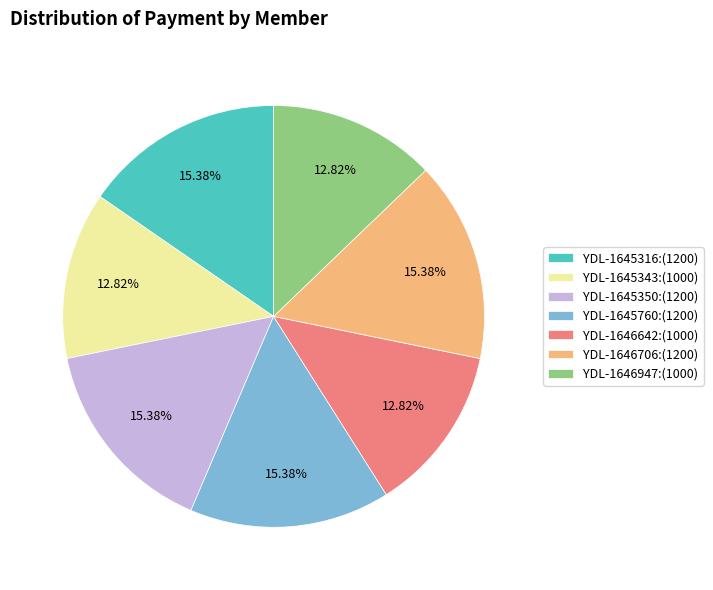

How many slices are in this pie chart?

7